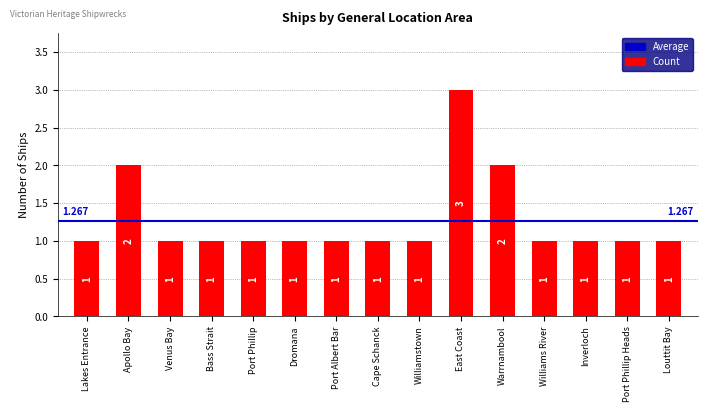

Count the number of data series in this chart.

1